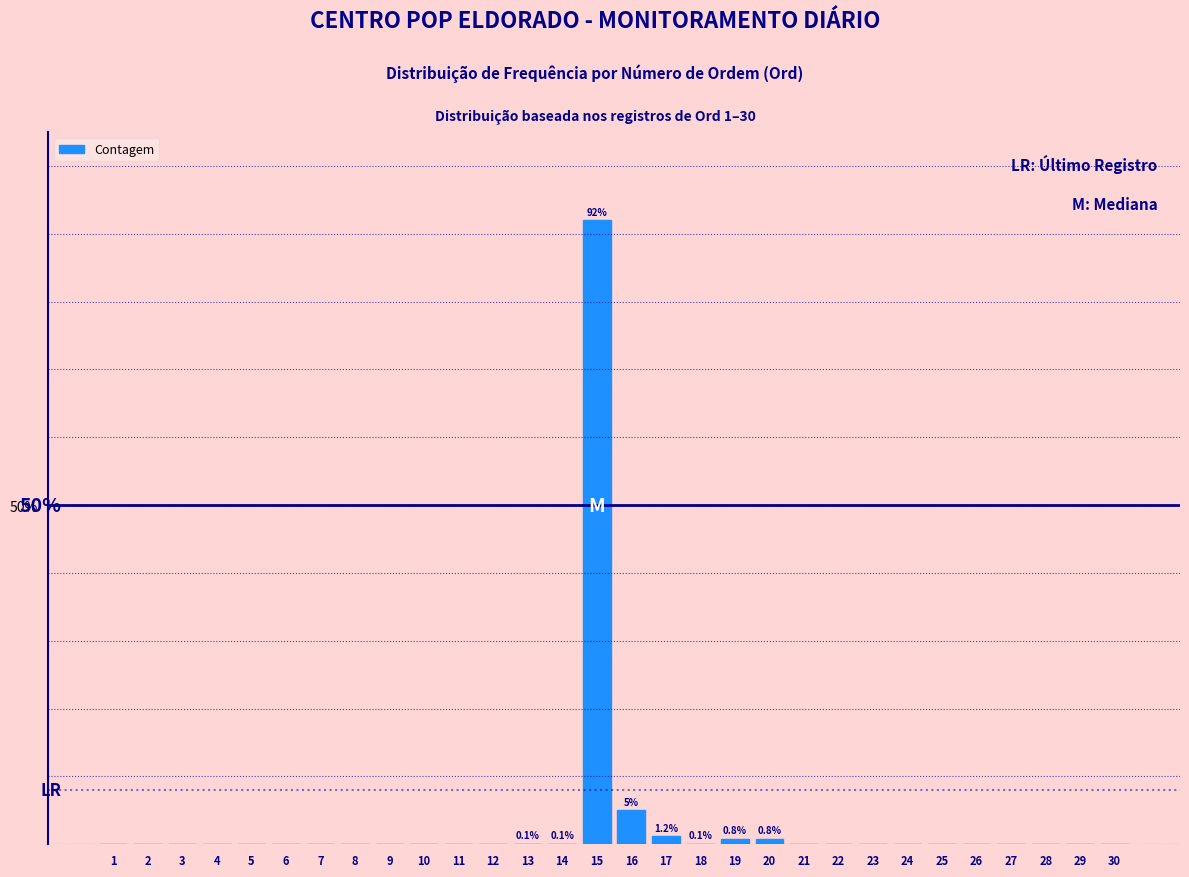

Are the bars horizontal?

No